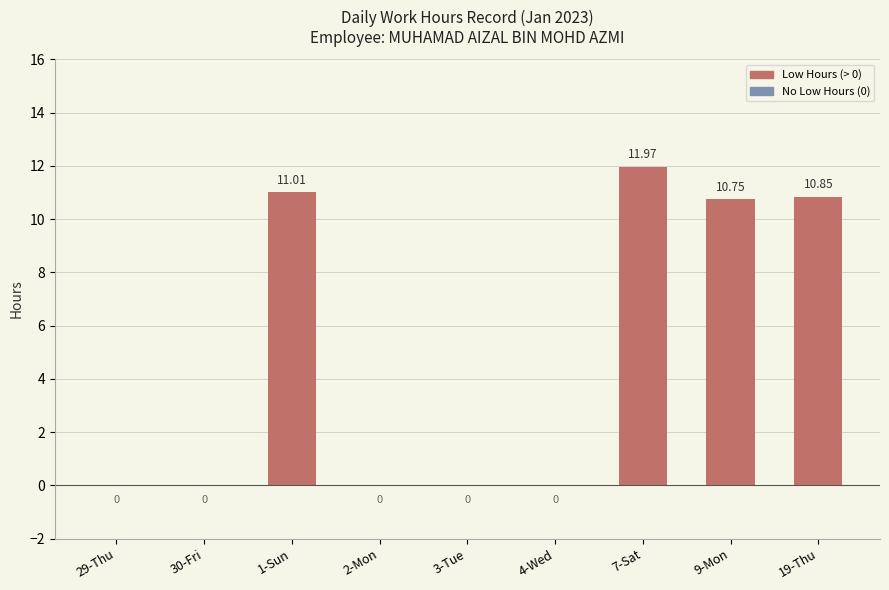

What is the change in value from 29-Thu to 1-Sun?

+11.0